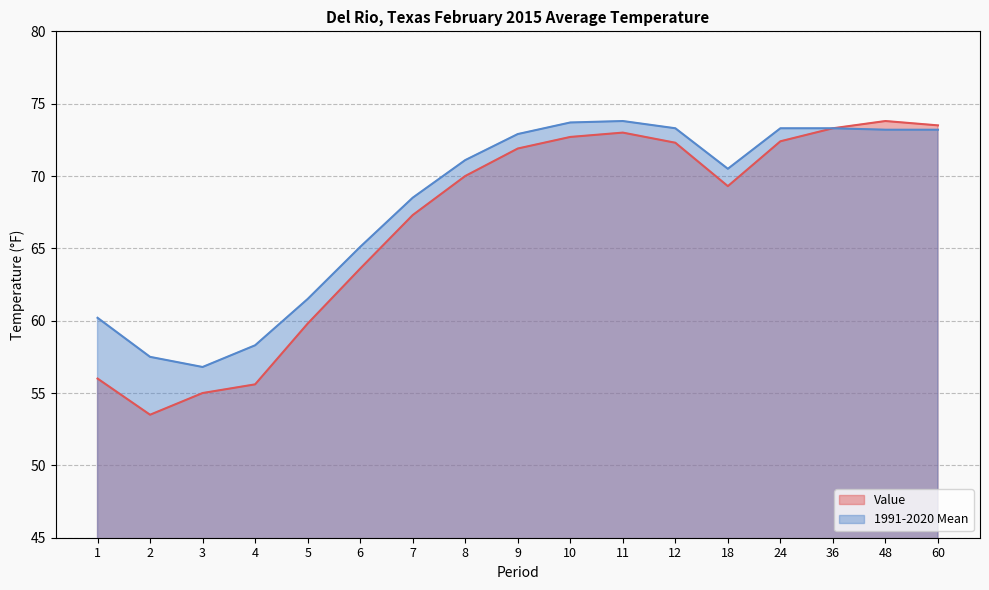

How many lines are shown in the chart?

2